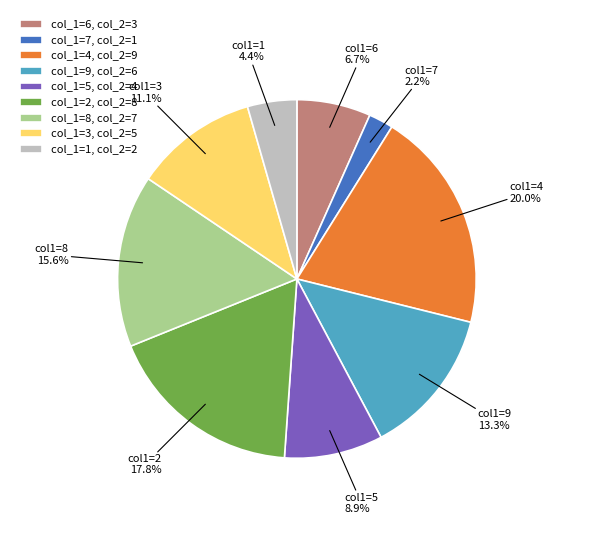

Combined, do col_1=9, col_2=6 and col_1=5, col_2=4 account for over 50%?

No